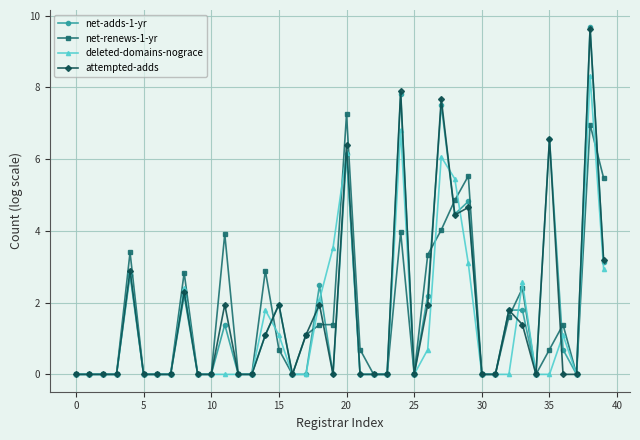

What is the difference between the second highest and second lowest values in the attempted-adds series?

7.9